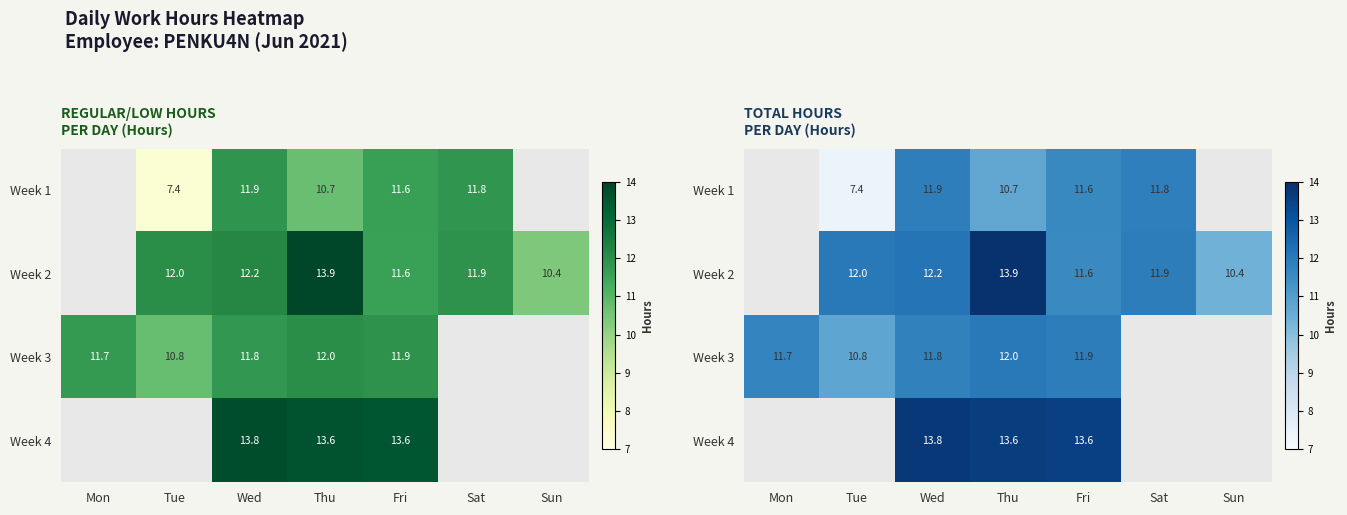

What is the greatest value displayed?

13.9